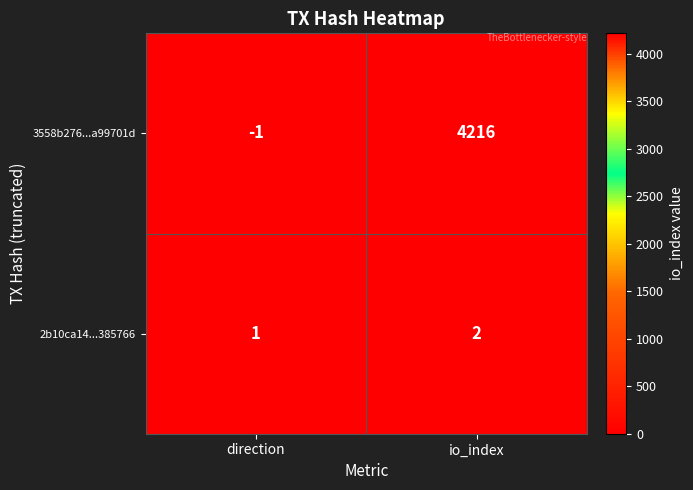

Is it true that 2b10ca14...385766 equals 3 at io_index?

False